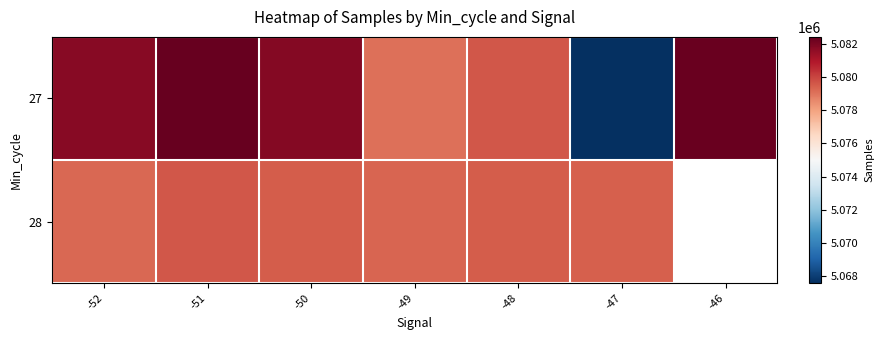

What is the maximum value shown in the chart?

5082413.7